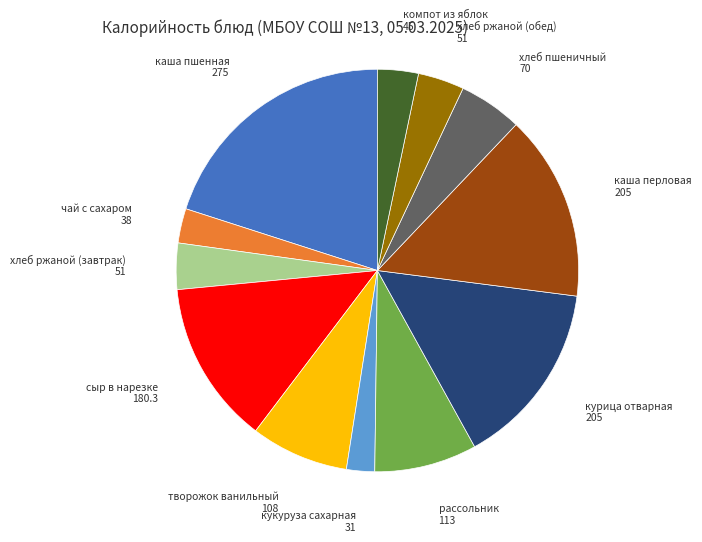

Which has a higher value, сыр в нарезке or каша перловая?

каша перловая